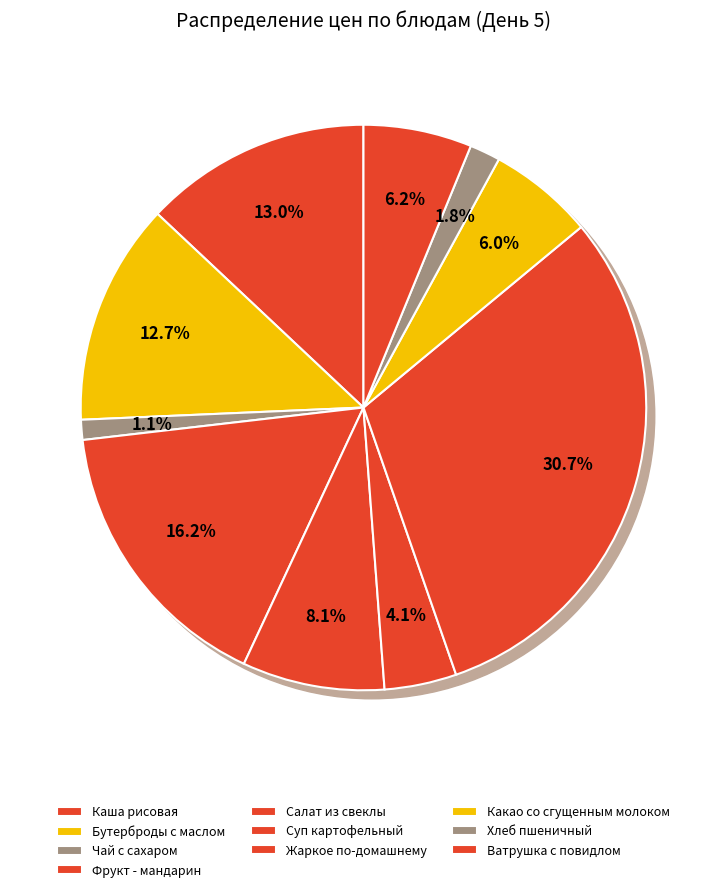

Which category has the biggest portion of the pie?

Жаркое по-домашнему